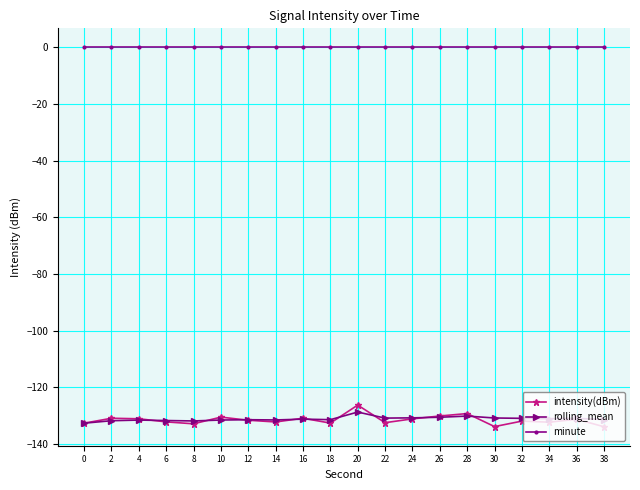

What is the smallest value displayed?

-134.0